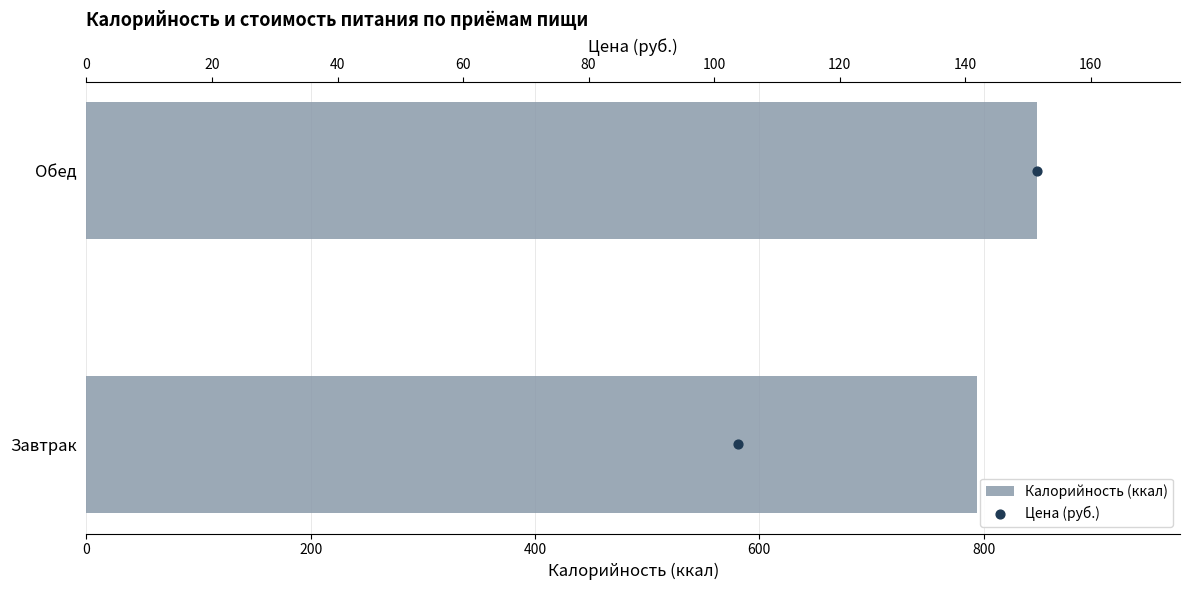

Which series reaches the minimum Y coordinate?

Цена (руб.)